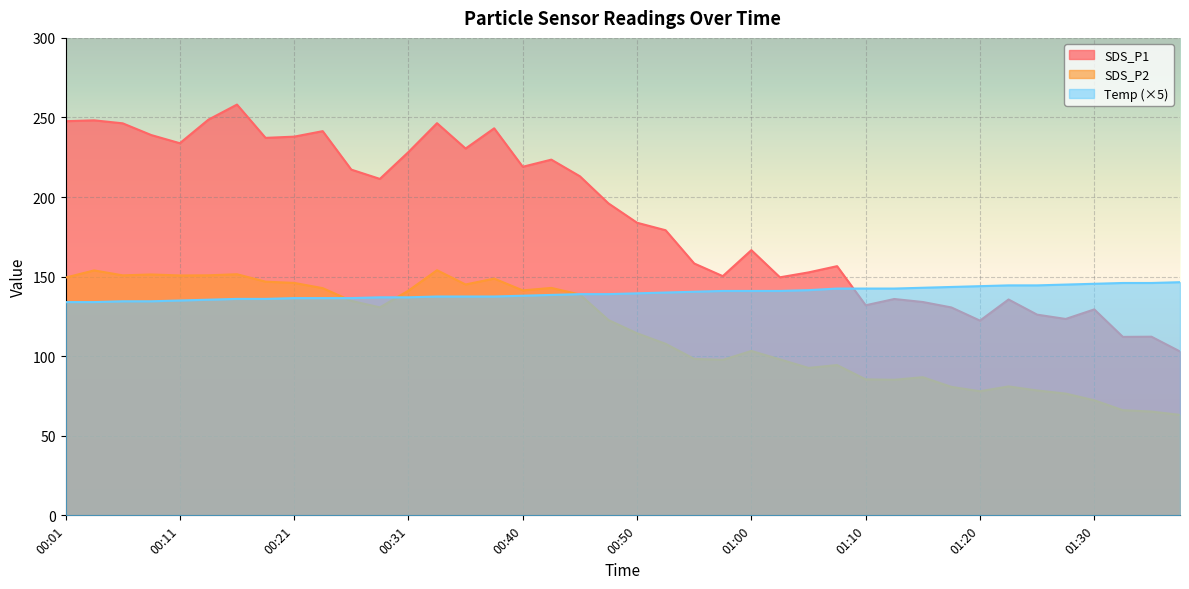

After their last crossing, which series has the higher values: SDS_P1 or Temp?

Temp